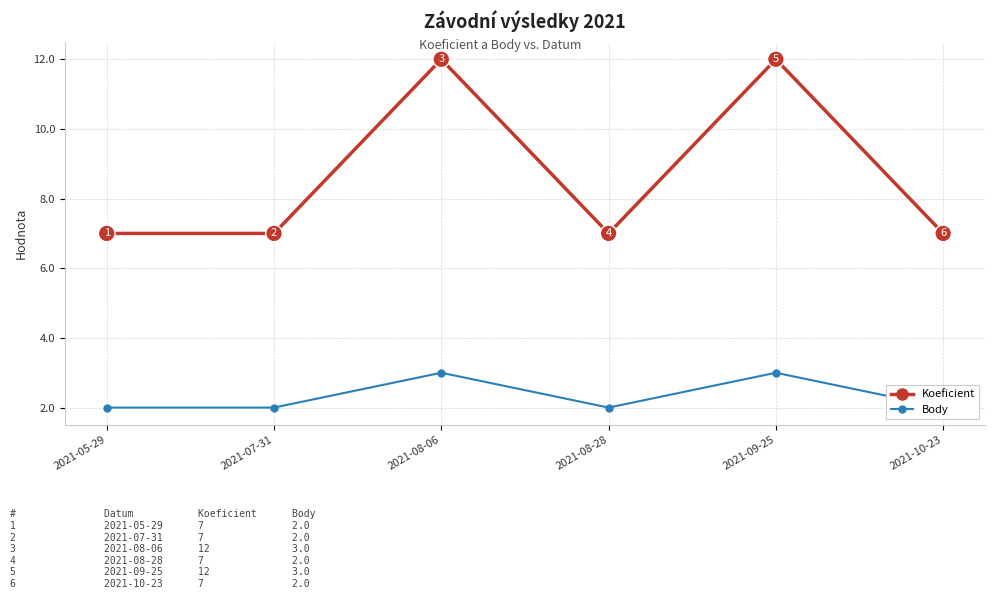

Which series changed the most between 2021-08-28 and 2021-09-25?

Koeficient